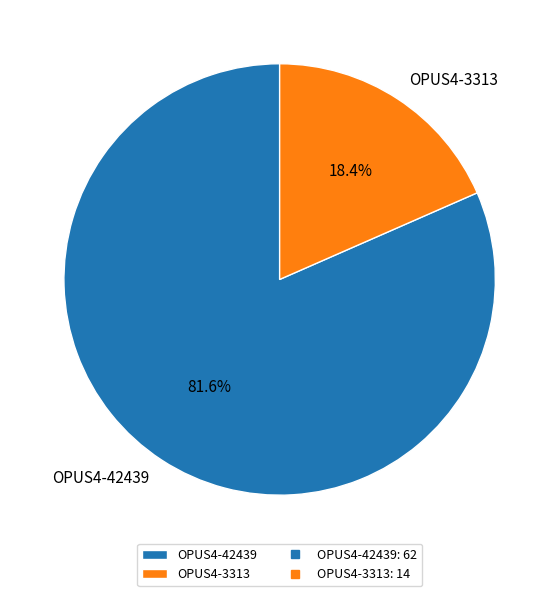

To the nearest percent, what percentage of the pie is OPUS4-3313?

18%